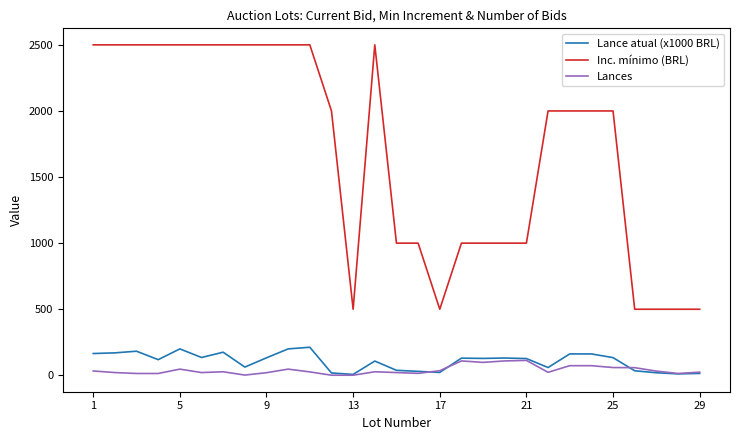

True or false: Lance atual (x1000 BRL) and Inc. mínimo (BRL) cross at least once.

False